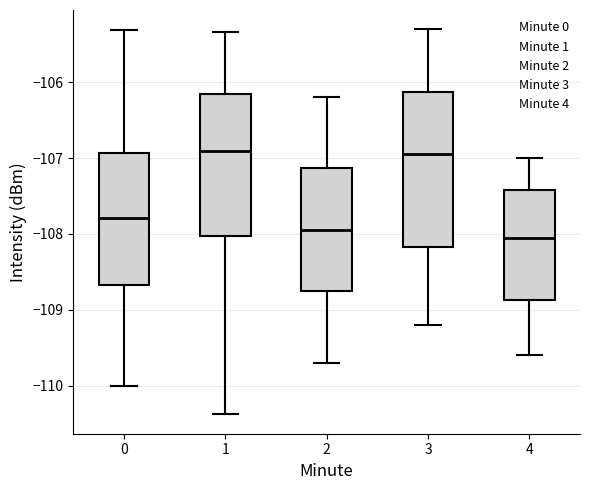

Reading left to right, transcribe this box plot: for each box, give where its median line is, the range the box spans, and where its two whiskers end, as read against the y-axis. The values are not printed on the chart, so give them approximately, as read against the axis.

0: median -107.8, box -108.7 to -106.9, whiskers -110.0 to -105.3
1: median -106.9, box -108.0 to -106.1, whiskers -110.4 to -105.3
2: median -107.9, box -108.7 to -107.1, whiskers -109.7 to -106.2
3: median -106.9, box -108.2 to -106.1, whiskers -109.2 to -105.3
4: median -108.0, box -108.9 to -107.4, whiskers -109.6 to -107.0